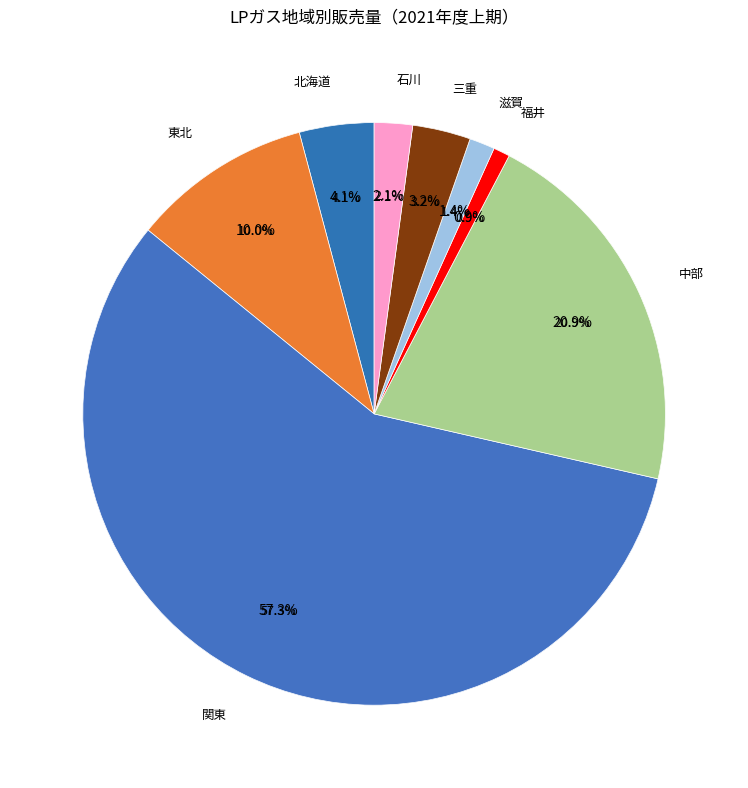

Rank the categories by value from highest to lowest.

関東, 中部, 東北, 北海道, 三重, 石川, 滋賀, 福井